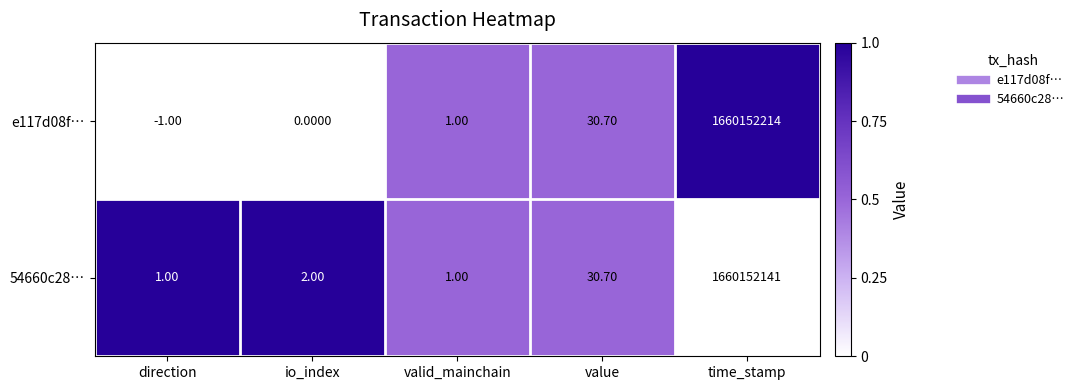

Rank the series by their maximum value, from lowest to highest.

54660c28…, e117d08f…